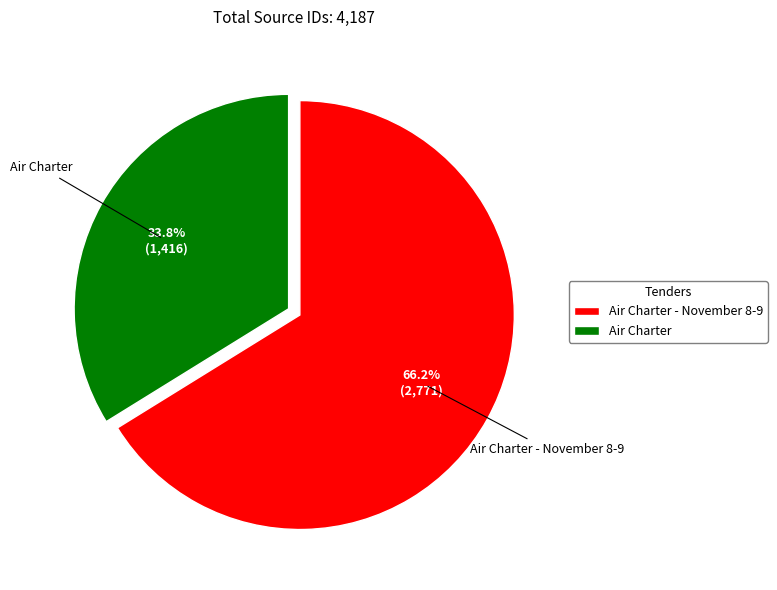

Which category has the smallest portion of the pie?

Air Charter